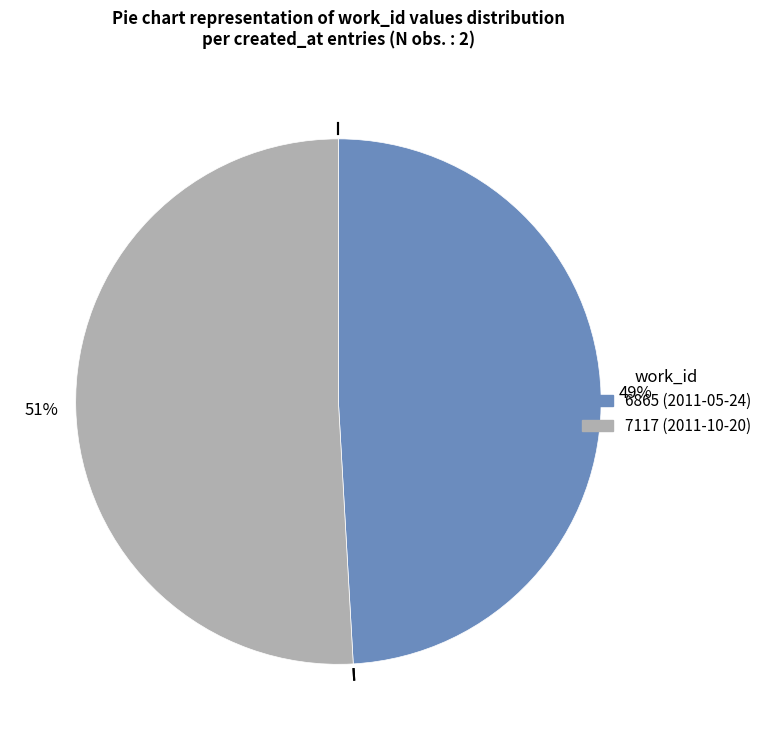

To the nearest percent, what is the average slice percentage?

50%